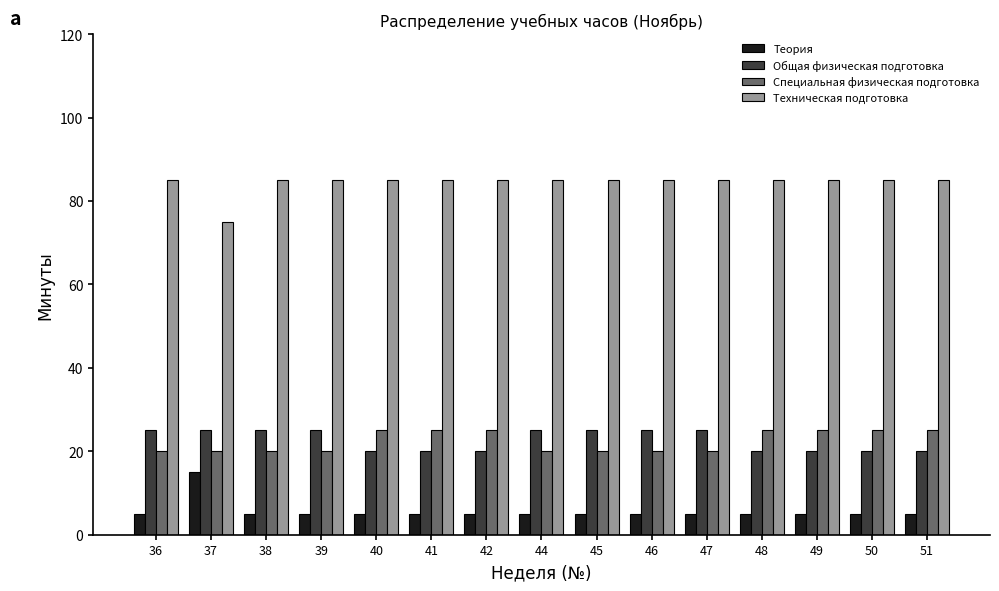

Reading left to right, transcribe all the data shown in this chart.

Теория: 5	15	5	5	5	5	5	5	5	5	5	5	5	5	5
Общая физическая подготовка: 25	25	25	25	20	20	20	25	25	25	25	20	20	20	20
Специальная физическая подготовка: 20	20	20	20	25	25	25	20	20	20	20	25	25	25	25
Техническая подготовка: 85	75	85	85	85	85	85	85	85	85	85	85	85	85	85